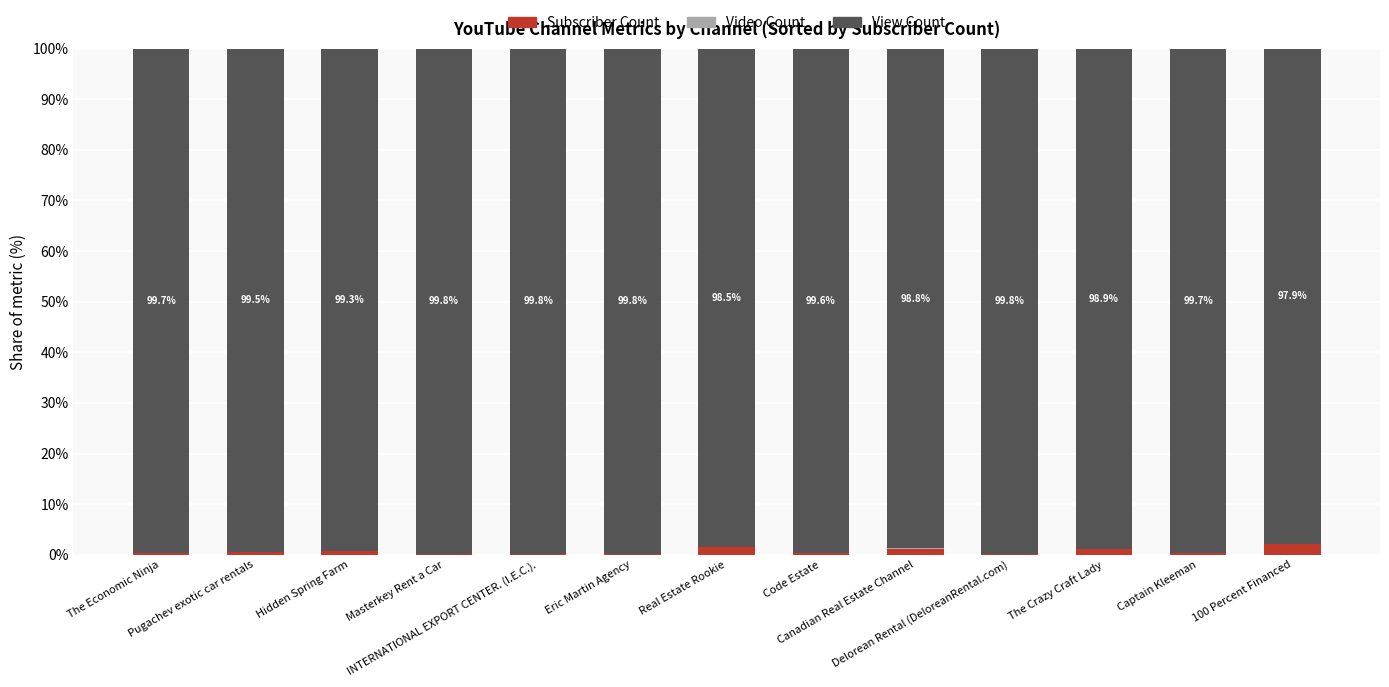

What is the highest value of the Subscriber Count series?

2.1